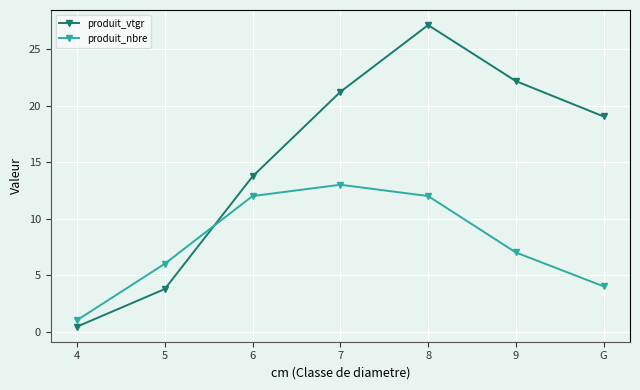

Which series changed the most between 4 and 9?

produit_vtgr